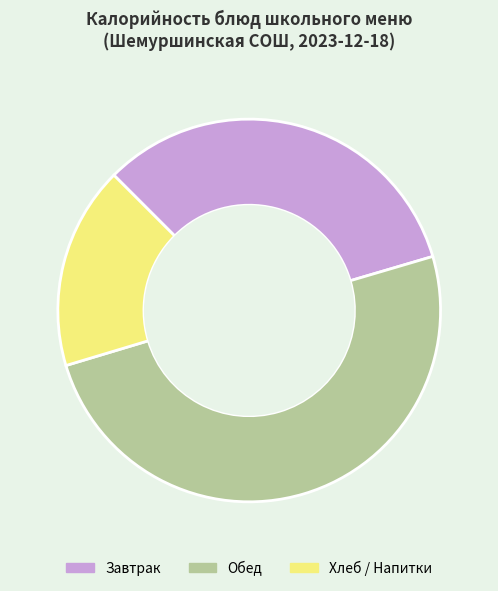

Which category has the biggest portion of the pie?

Обед